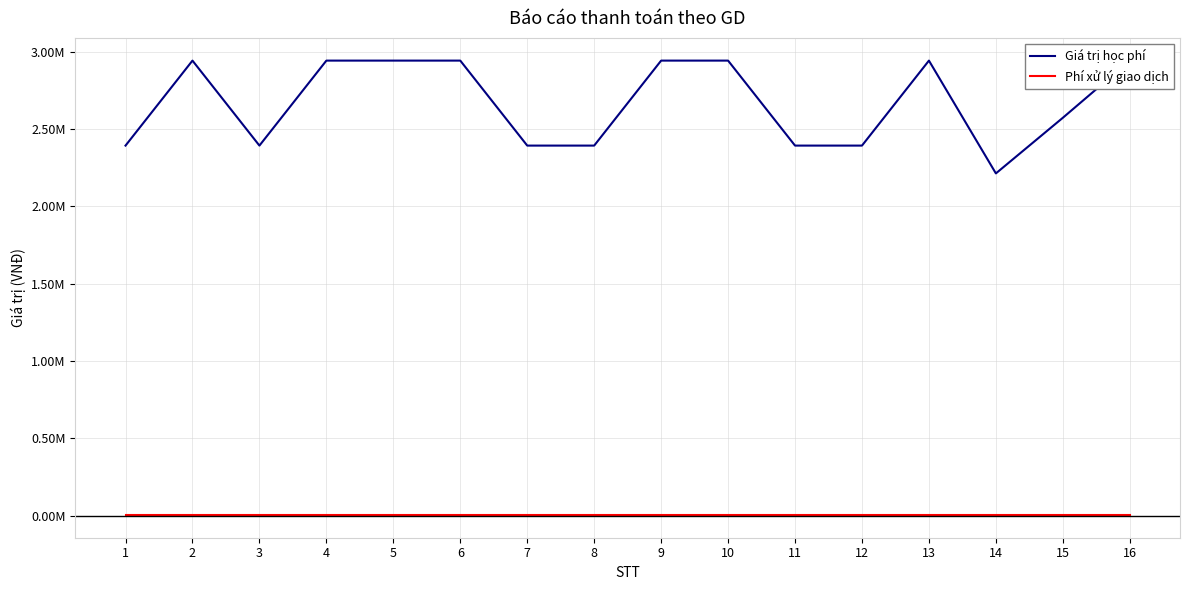

What is the value of the Giá trị học phí point at the 8th from the left?

2394000